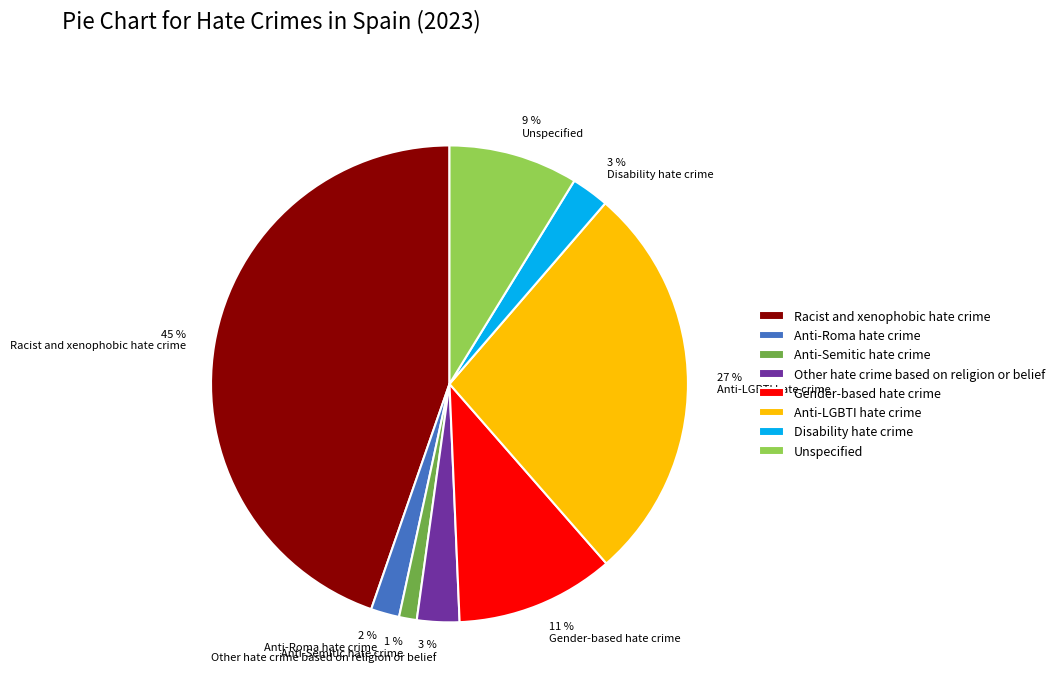

What percentage is the Other hate crime based on religion or belief slice, to the nearest percent?

3%